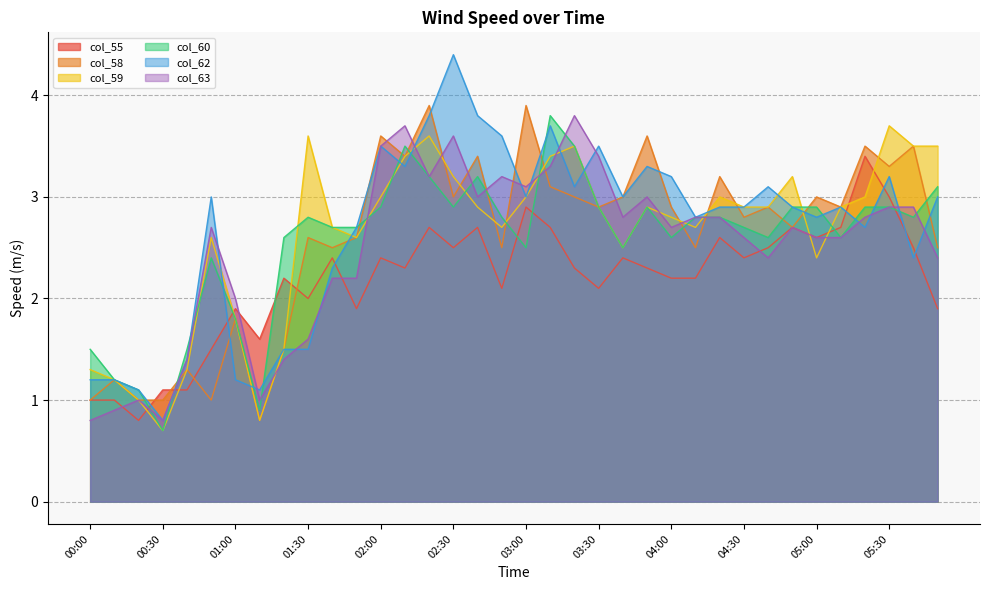

Reading left to right, list all the values displayed in this chart.

col_55: 00:00=1.0	00:10=1.0	00:20=0.8	00:30=1.1	00:40=1.1	00:50=1.5	01:00=1.9	01:10=1.6	01:20=2.2	01:30=2.0	01:40=2.4	01:50=1.9	02:00=2.4	02:10=2.3	02:20=2.7	02:30=2.5	02:40=2.7	02:50=2.1	03:00=2.9	03:10=2.7	03:20=2.3	03:30=2.1	03:40=2.4	03:50=2.3	04:00=2.2	04:10=2.2	04:20=2.6	04:30=2.4	04:40=2.5	04:50=2.7	05:00=2.6	05:10=2.7	05:20=3.4	05:30=3.0	05:40=2.5	05:50=1.9
col_58: 00:00=1.0	00:10=1.2	00:20=1.0	00:30=1.0	00:40=1.3	00:50=1.0	01:00=1.8	01:10=0.8	01:20=1.5	01:30=2.6	01:40=2.5	01:50=2.6	02:00=3.6	02:10=3.4	02:20=3.9	02:30=3.0	02:40=3.4	02:50=2.5	03:00=3.9	03:10=3.1	03:20=3.0	03:30=2.9	03:40=3.0	03:50=3.6	04:00=2.9	04:10=2.5	04:20=3.2	04:30=2.8	04:40=2.9	04:50=2.7	05:00=3.0	05:10=2.9	05:20=3.5	05:30=3.3	05:40=3.5	05:50=2.5
col_59: 00:00=1.3	00:10=1.2	00:20=1.0	00:30=0.7	00:40=1.3	00:50=2.6	01:00=1.8	01:10=0.8	01:20=1.5	01:30=3.6	01:40=2.7	01:50=2.6	02:00=3.0	02:10=3.4	02:20=3.6	02:30=3.2	02:40=2.9	02:50=2.7	03:00=3.0	03:10=3.4	03:20=3.5	03:30=2.9	03:40=2.5	03:50=2.9	04:00=2.8	04:10=2.7	04:20=3.0	04:30=2.9	04:40=2.9	04:50=3.2	05:00=2.4	05:10=2.9	05:20=3.0	05:30=3.7	05:40=3.5	05:50=3.5
col_60: 00:00=1.5	00:10=1.2	00:20=1.1	00:30=0.7	00:40=1.5	00:50=2.4	01:00=1.8	01:10=0.9	01:20=2.6	01:30=2.8	01:40=2.7	01:50=2.7	02:00=2.9	02:10=3.5	02:20=3.2	02:30=2.9	02:40=3.2	02:50=2.8	03:00=2.5	03:10=3.8	03:20=3.5	03:30=2.9	03:40=2.5	03:50=2.9	04:00=2.6	04:10=2.8	04:20=2.8	04:30=2.7	04:40=2.6	04:50=2.9	05:00=2.9	05:10=2.6	05:20=2.9	05:30=2.9	05:40=2.8	05:50=3.1
col_62: 00:00=1.2	00:10=1.2	00:20=1.1	00:30=0.8	00:40=1.4	00:50=3.0	01:00=1.2	01:10=1.1	01:20=1.5	01:30=1.5	01:40=2.3	01:50=2.7	02:00=3.5	02:10=3.3	02:20=3.8	02:30=4.4	02:40=3.8	02:50=3.6	03:00=3.0	03:10=3.7	03:20=3.1	03:30=3.5	03:40=3.0	03:50=3.3	04:00=3.2	04:10=2.8	04:20=2.9	04:30=2.9	04:40=3.1	04:50=2.9	05:00=2.8	05:10=2.9	05:20=2.7	05:30=3.2	05:40=2.4	05:50=3.0
col_63: 00:00=0.8	00:10=0.9	00:20=1.0	00:30=0.8	00:40=1.4	00:50=2.7	01:00=2.0	01:10=1.0	01:20=1.4	01:30=1.6	01:40=2.2	01:50=2.2	02:00=3.5	02:10=3.7	02:20=3.2	02:30=3.6	02:40=3.0	02:50=3.2	03:00=3.1	03:10=3.3	03:20=3.8	03:30=3.4	03:40=2.8	03:50=3.0	04:00=2.7	04:10=2.8	04:20=2.8	04:30=2.6	04:40=2.4	04:50=2.7	05:00=2.6	05:10=2.6	05:20=2.8	05:30=2.9	05:40=2.9	05:50=2.4